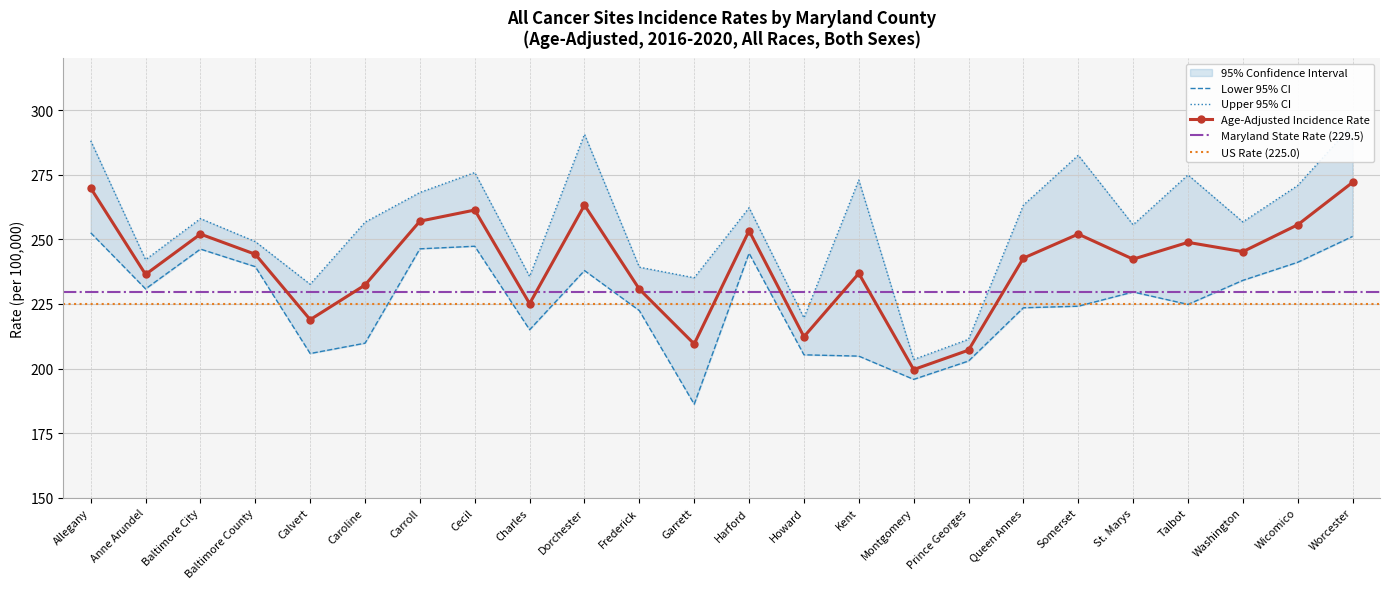

What is the label of the 1st point from the left?

Allegany